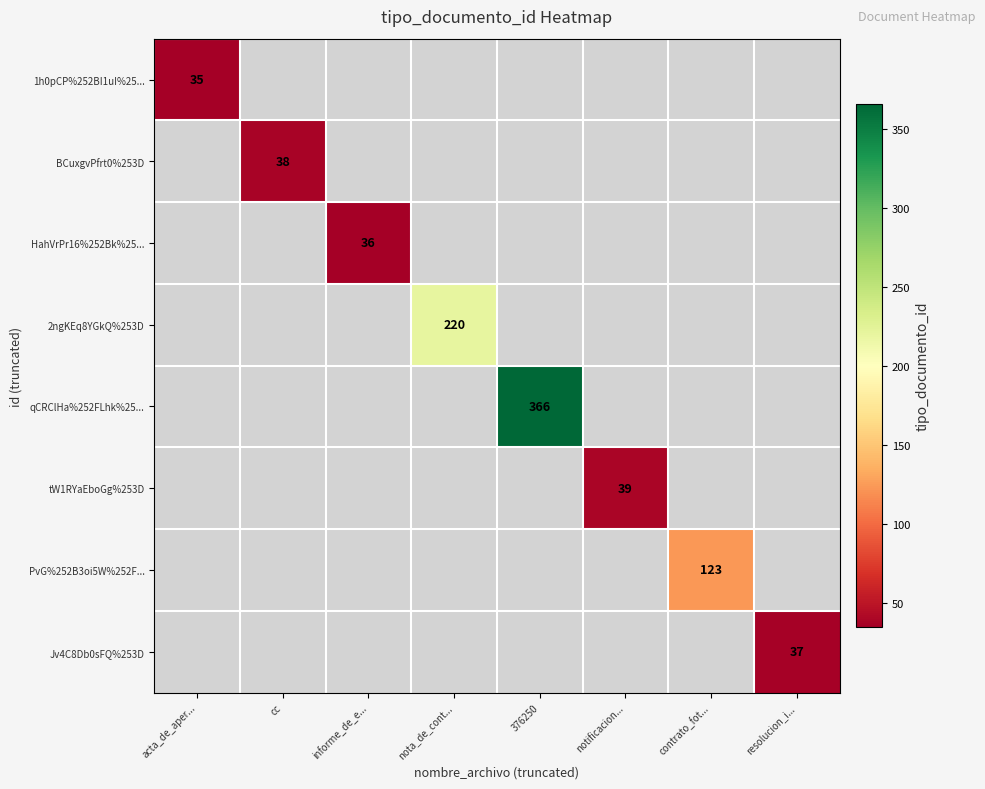

At how many categories does at least one series exceed 101?

3